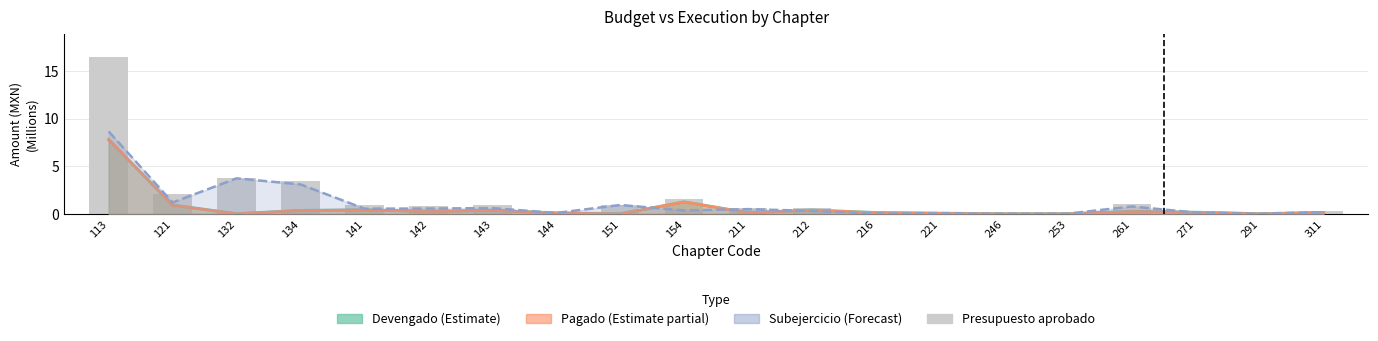

Reading right to left, list all the values displayed in this chart.

311=0.3	291=0.0	271=0.3	261=1.1	253=0.0	246=0.0	221=0.1	216=0.2	212=0.6	211=0.6	154=1.6	151=0.9	144=0.2	143=1.0	142=0.8	141=1.0	134=3.4	132=3.7	121=2.1	113=16.4